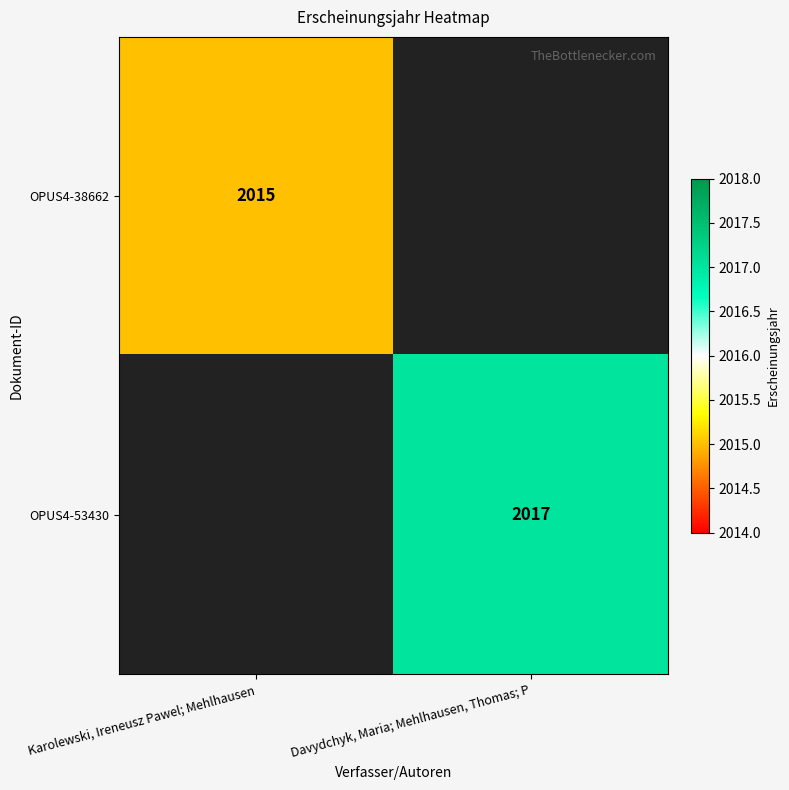

How many categories are shown in the chart?

2